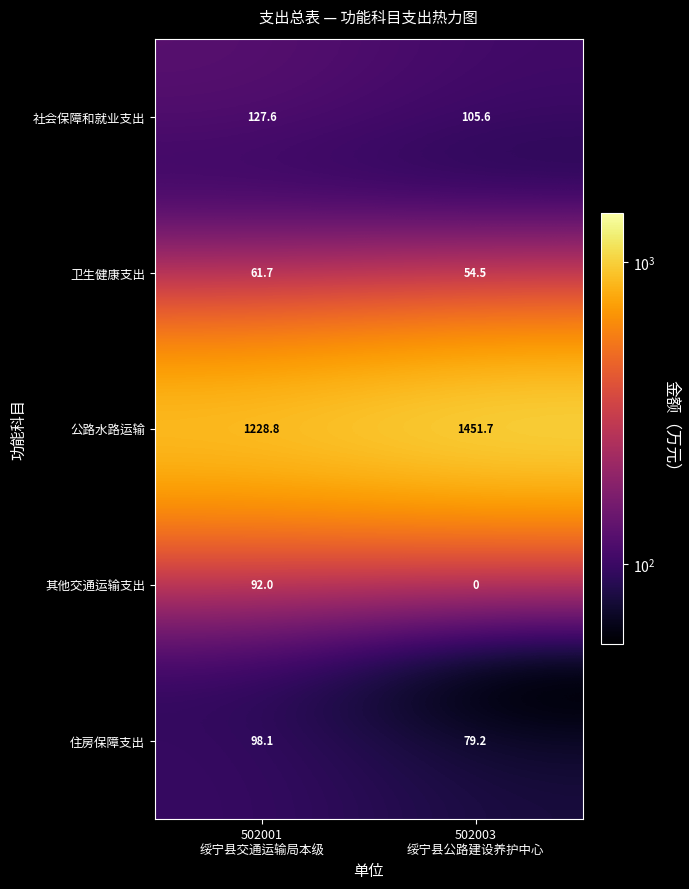

What is the sum of all 社会保障和就业支出 values?

233.2